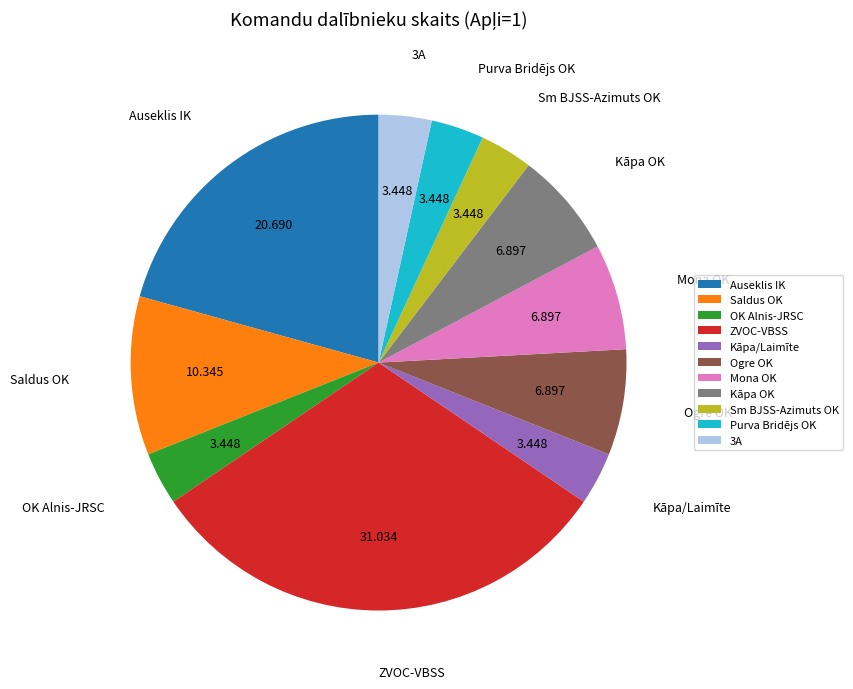

Which slice is the largest?

ZVOC-VBSS